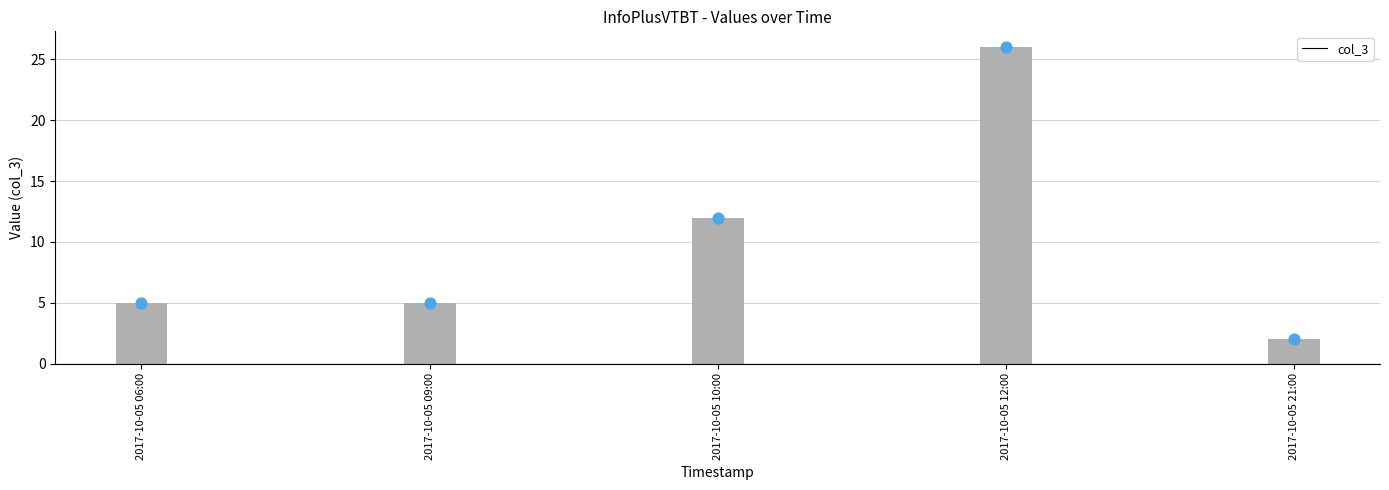

What is the change in value from 2017-10-05 12:00 to 2017-10-05 21:00?

-24